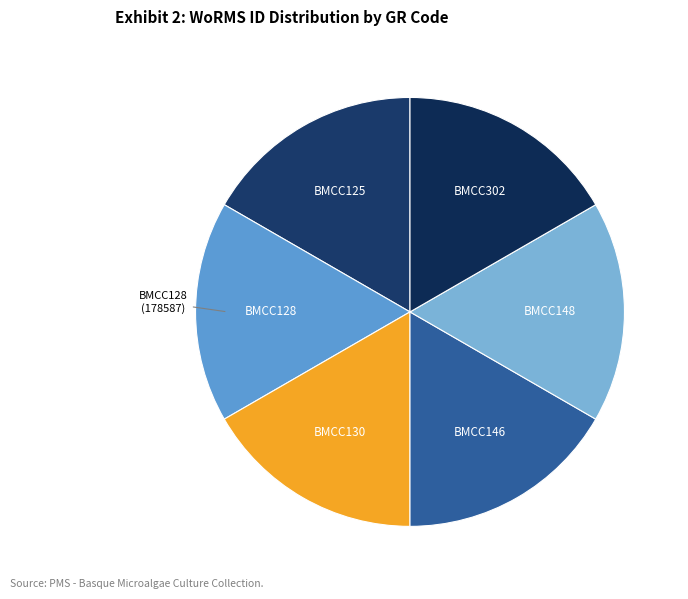

Is there any slice that represents more than half of the pie?

No